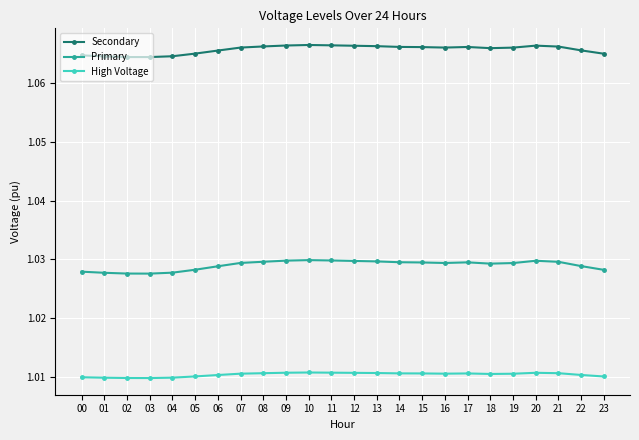

How many data points does each series have?

24